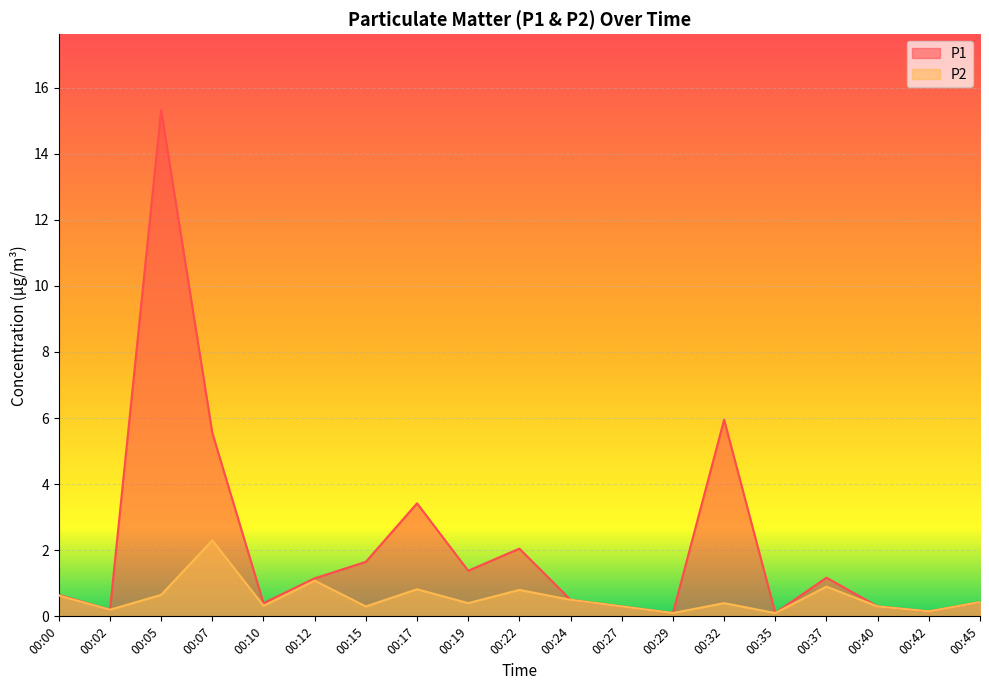

Rank the series by their average value, from lowest to highest.

P2, P1